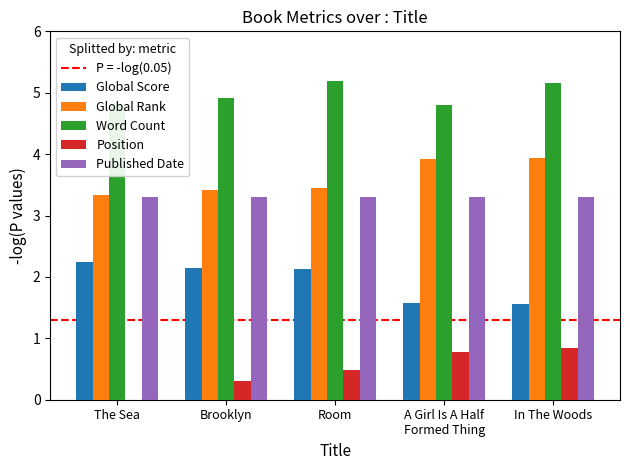

List the labels in order of Global Score value, largest first.

The Sea, Brooklyn, Room, A Girl Is A Half
Formed Thing, In The Woods